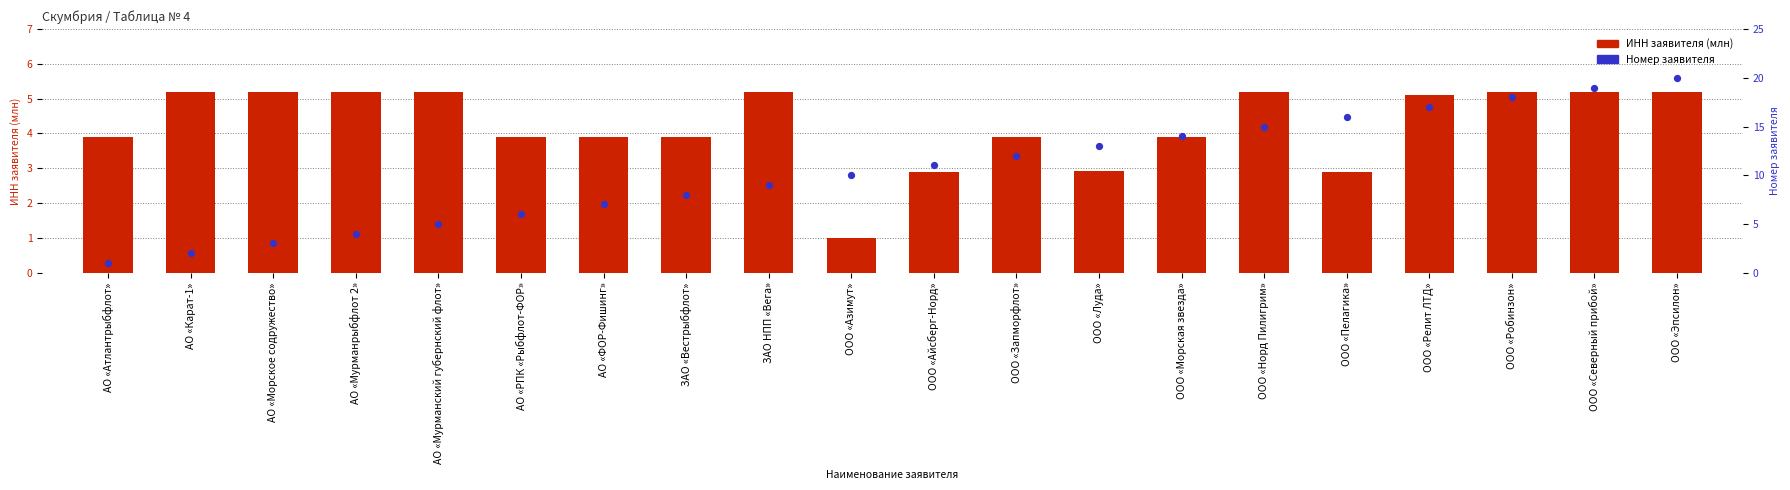

Which series has the largest Y range (max minus min)?

Номер заявителя